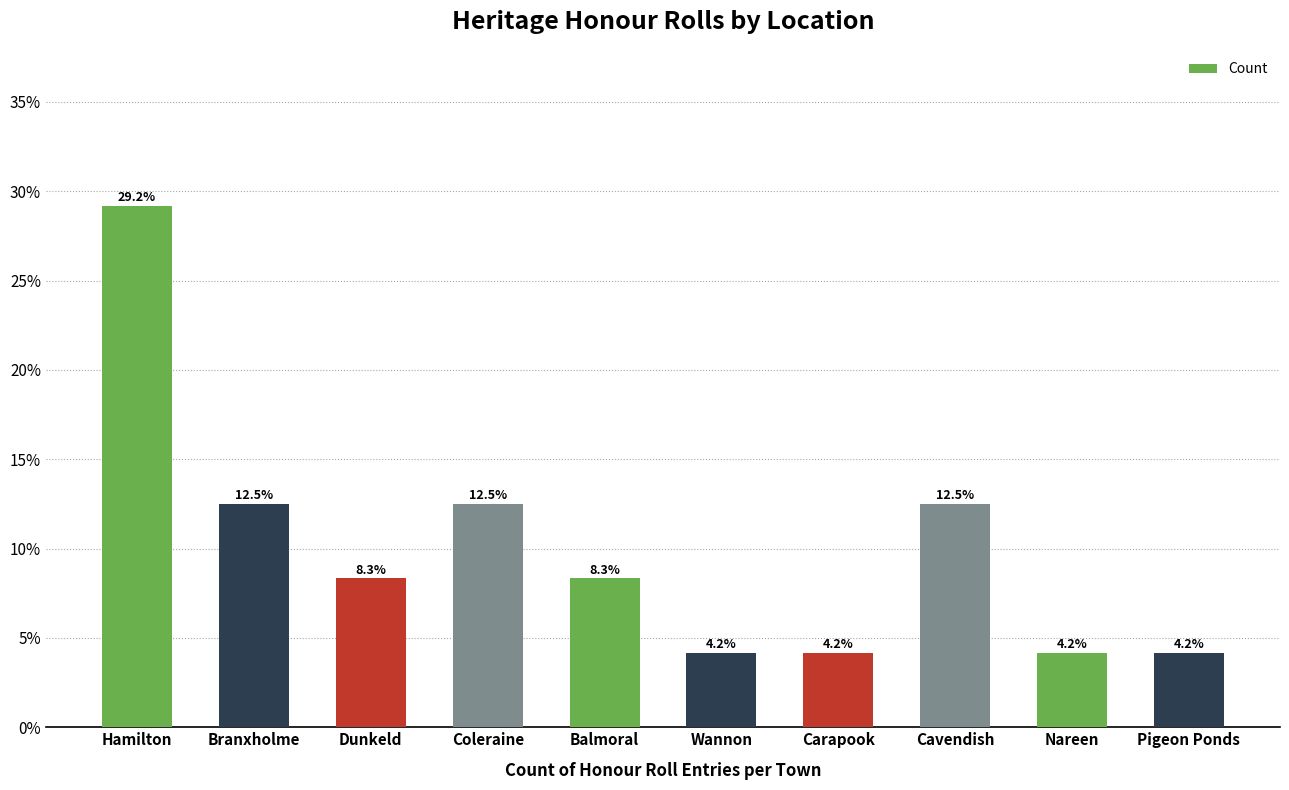

What is the average value?

10.0